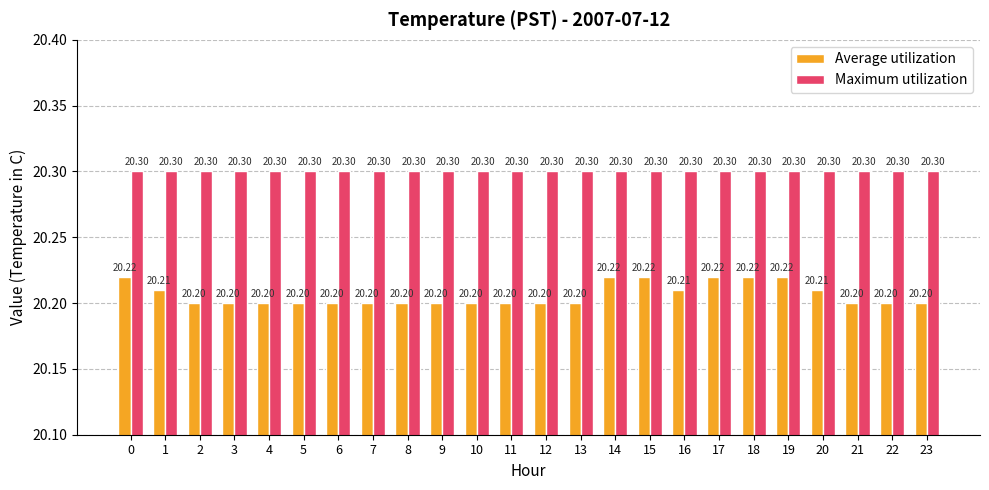

Which series changed the most between 9 and 20?

Average utilization